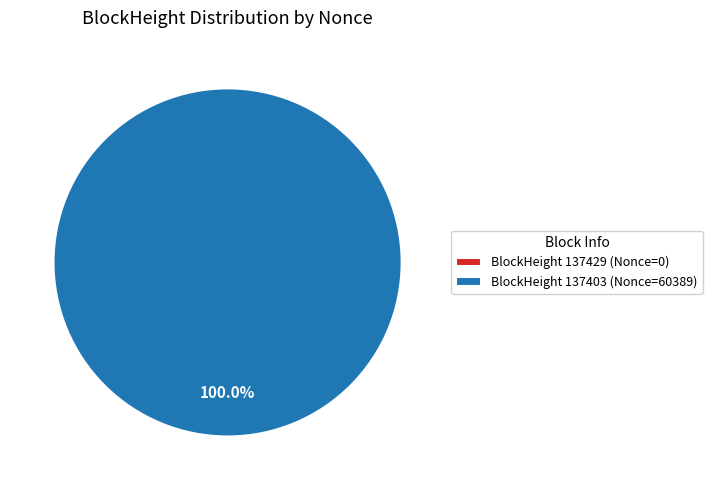

Combined, what portion of the pie is 137429 and 137403?

100.0%